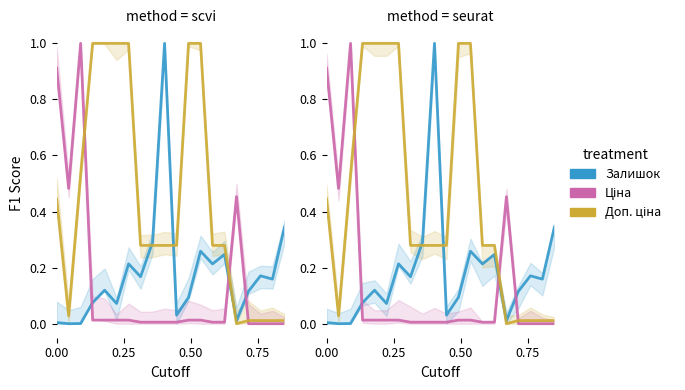

What value does the Доп. ціна series have at 9?

0.3